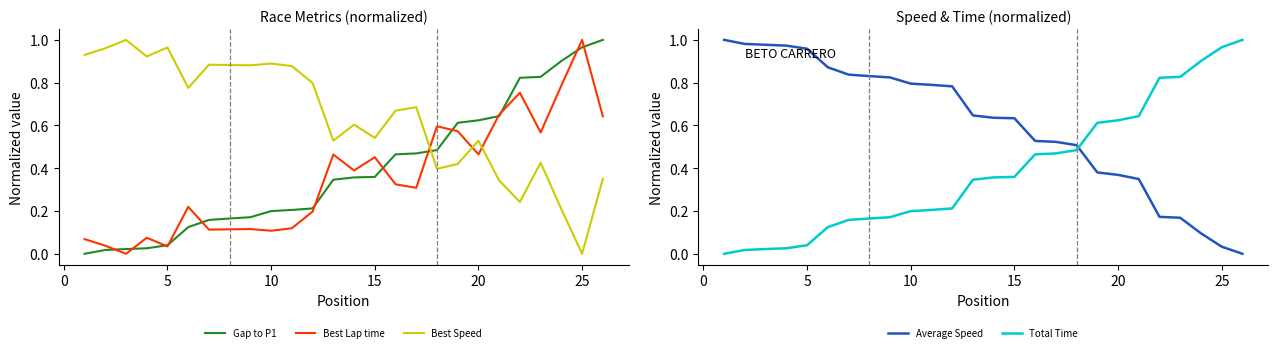

True or false: Best Speed has a value of 0.3 at 10.

False